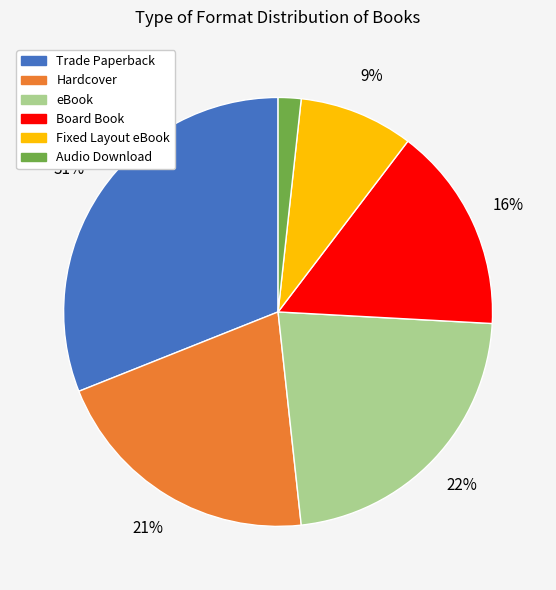

To the nearest percent, what portion does Fixed Layout eBook represent?

9%